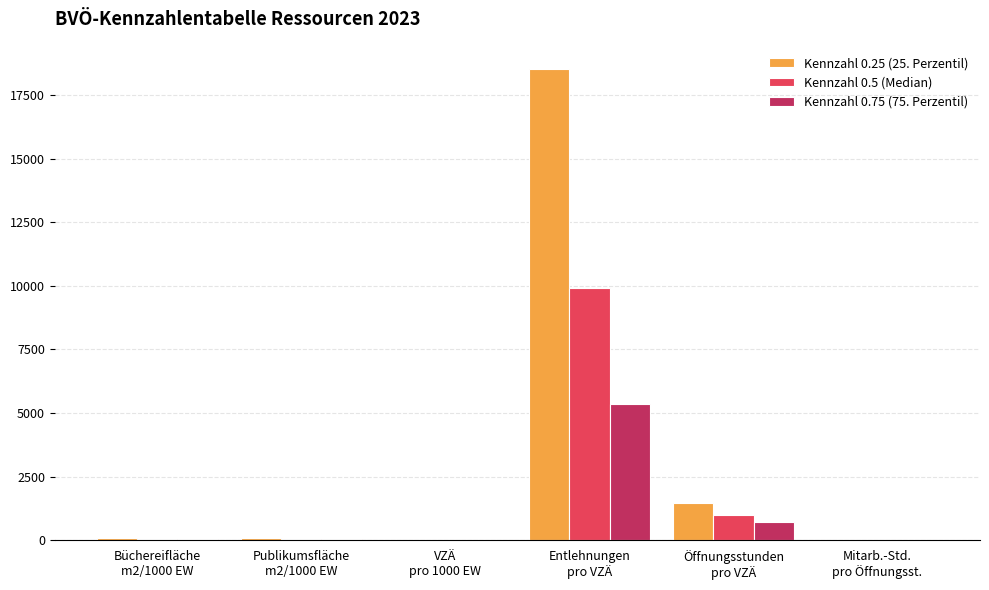

Which series has the largest total across all categories?

Kennzahl 0.25 (25. Perzentil)